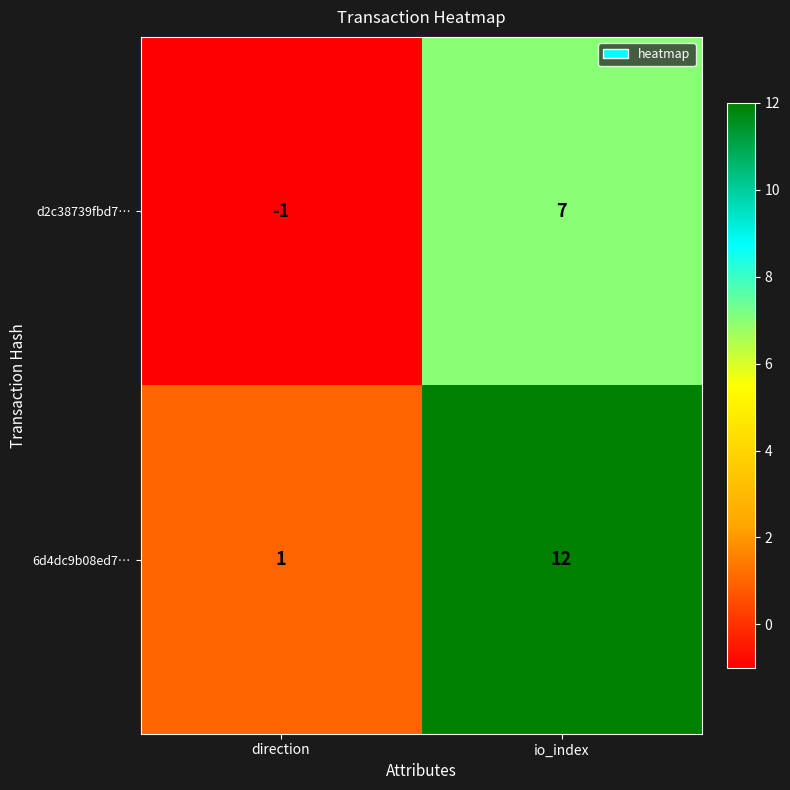

Reading right to left, list all the values displayed in this chart.

d2c38739fbd7…: io_index=7	direction=-1
6d4dc9b08ed7…: io_index=12	direction=1